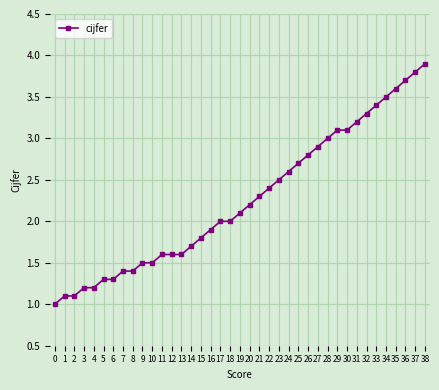

What is the difference between the values at 16 and 2?

0.8